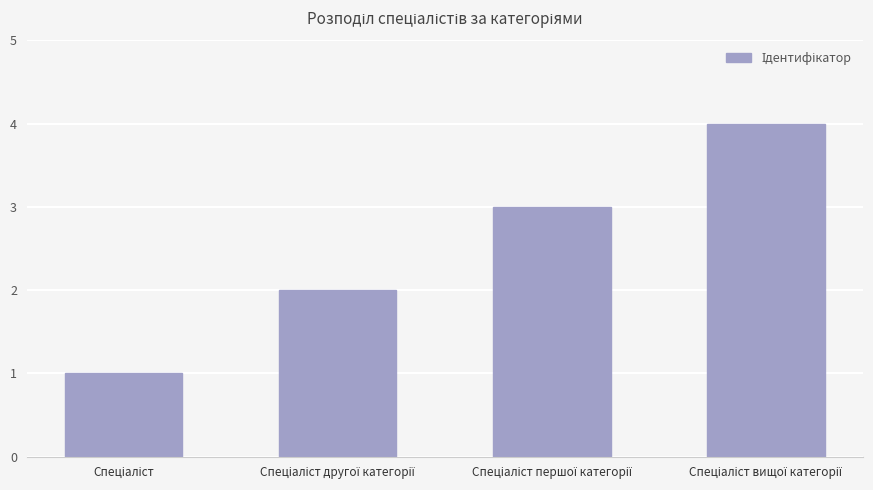

How many values are below 3?

2